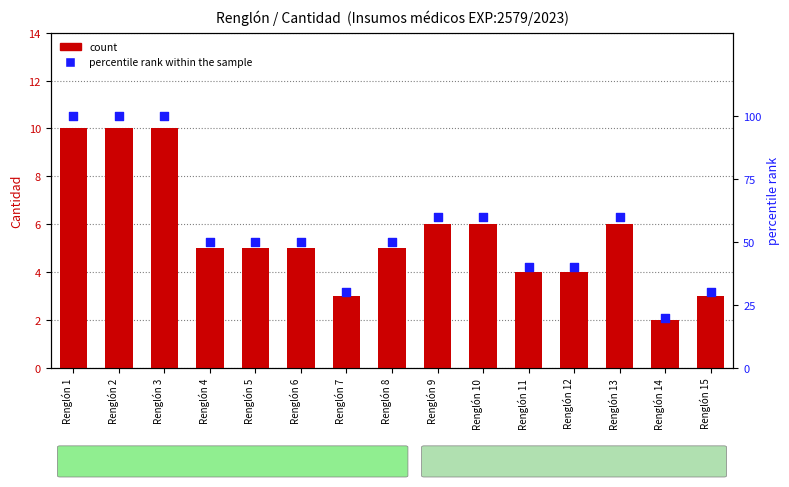

At which category is the sum across all series the highest?

Renglón 1